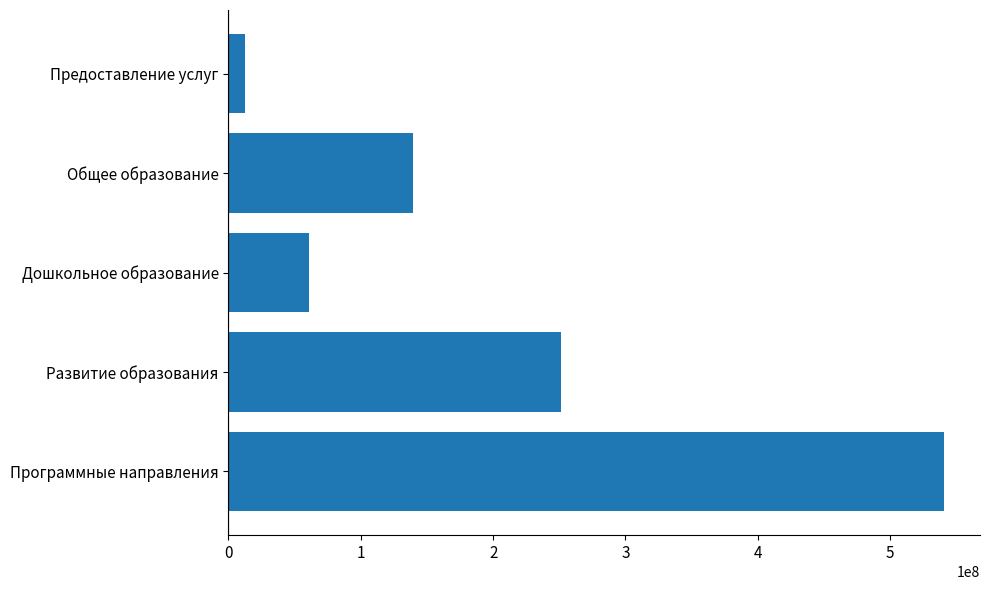

What is the difference between the maximum and minimum values?

528721763.6